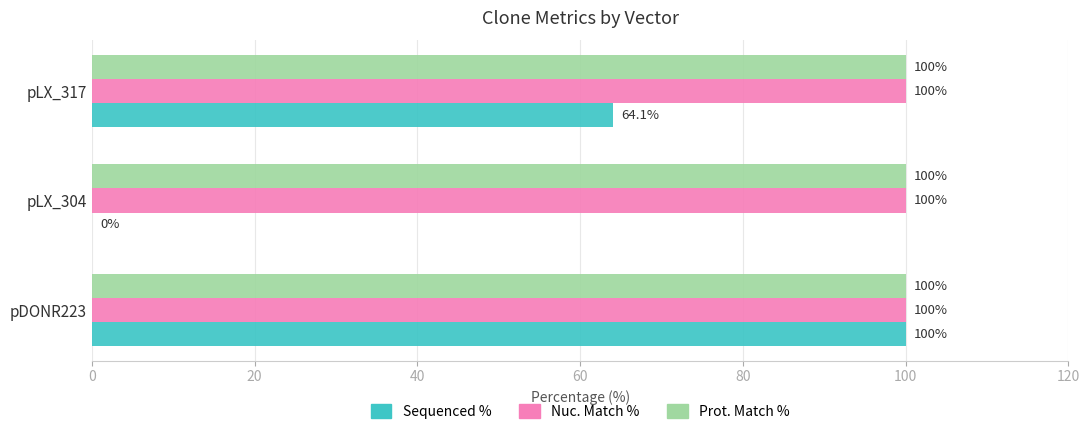

Between pDONR223 and pLX_304, which series saw the biggest shift?

Sequenced %